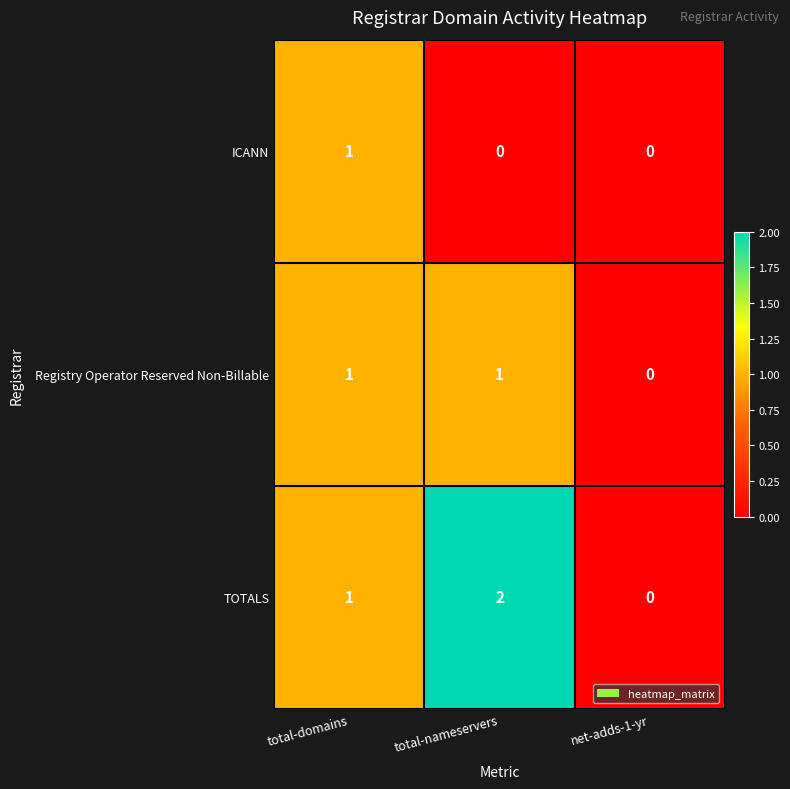

What is the total value across all series at total-domains?

3